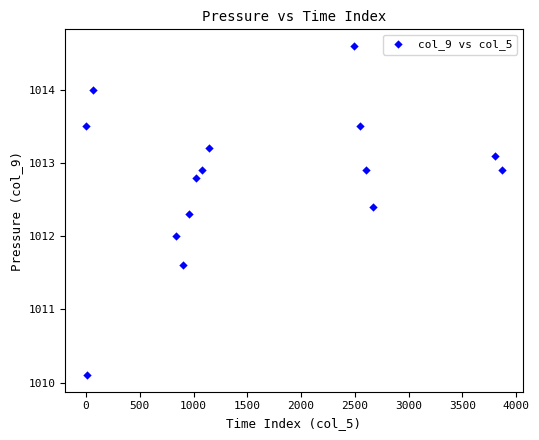

What is the range of Y values (max minus min)?

4.5